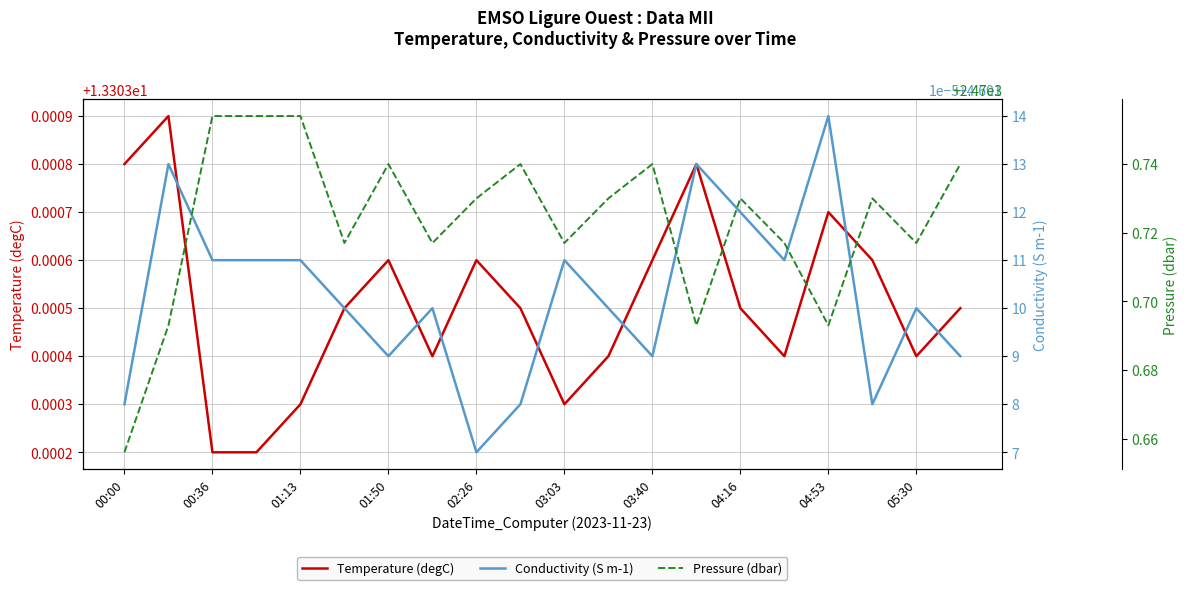

The value of Pressure (dbar) at 17 is 2470.7. True or false?

True